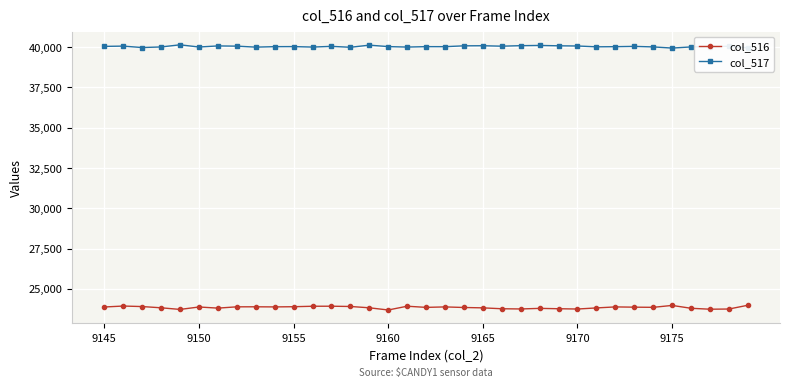

What is the value of the col_517 point at the 14th from the left?

39989